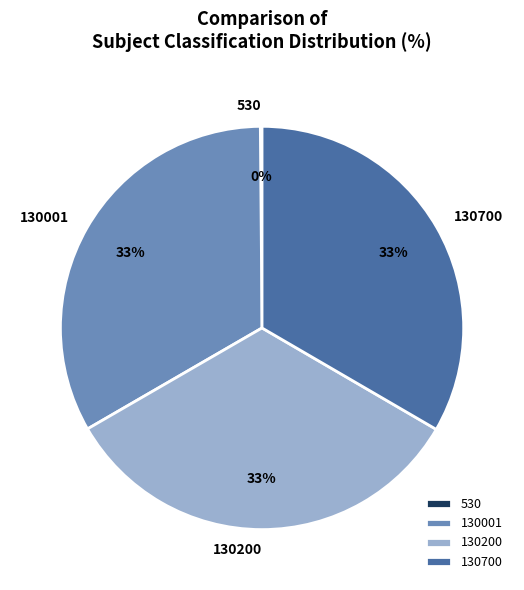

Combined, do 130700 and 130001 account for over 50%?

Yes